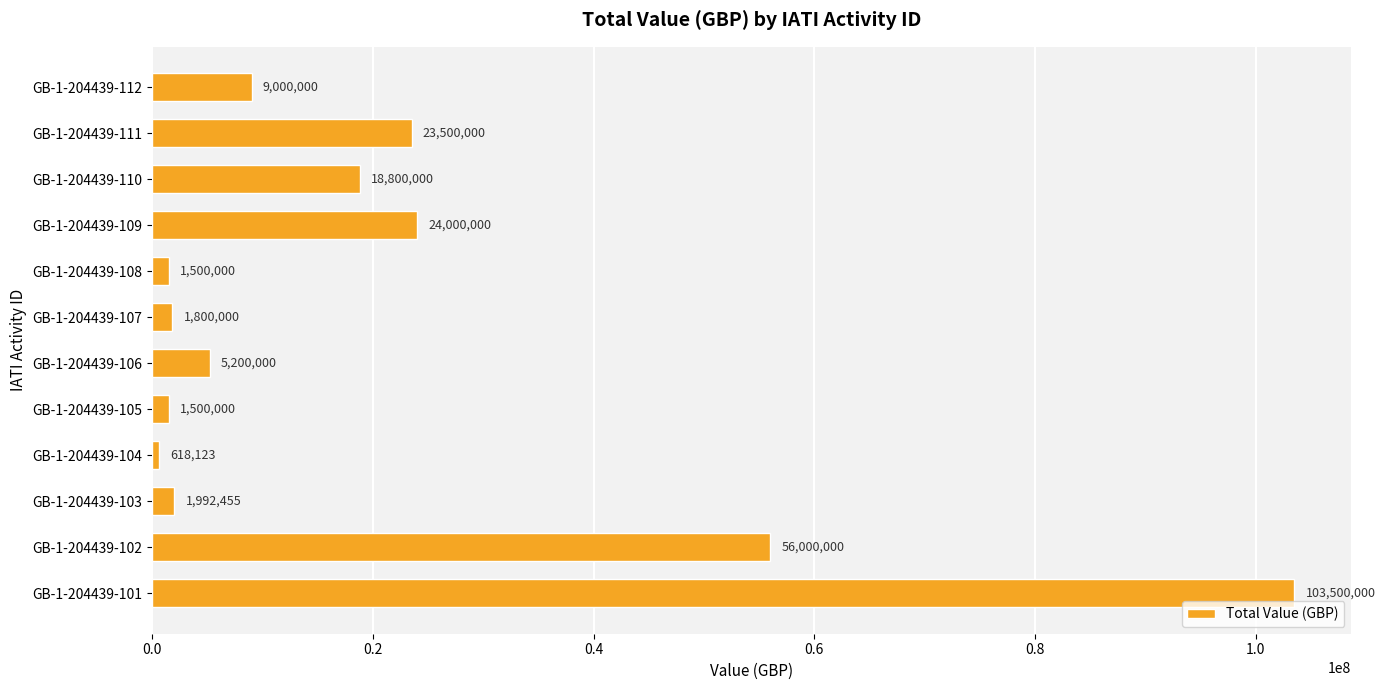

The value at GB-1-204439-102 is 56000000. True or false?

True